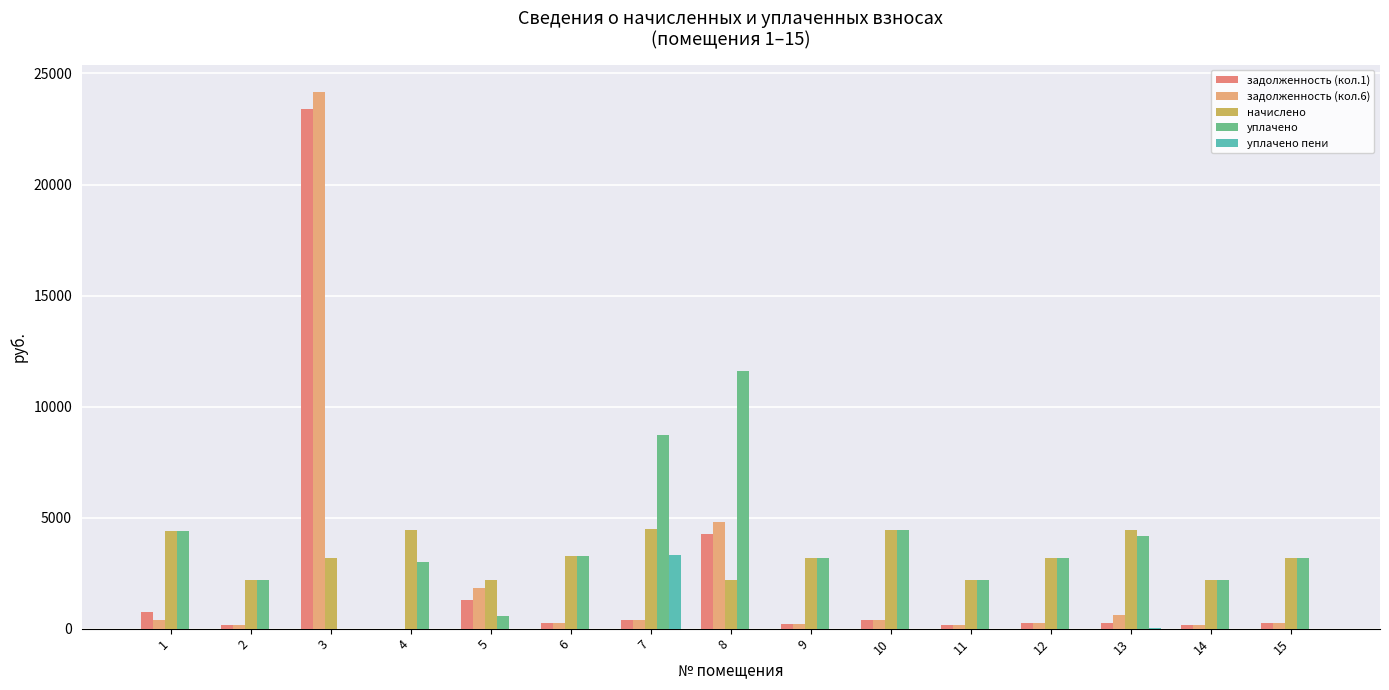

Which has a higher value, 5 or 9?

5